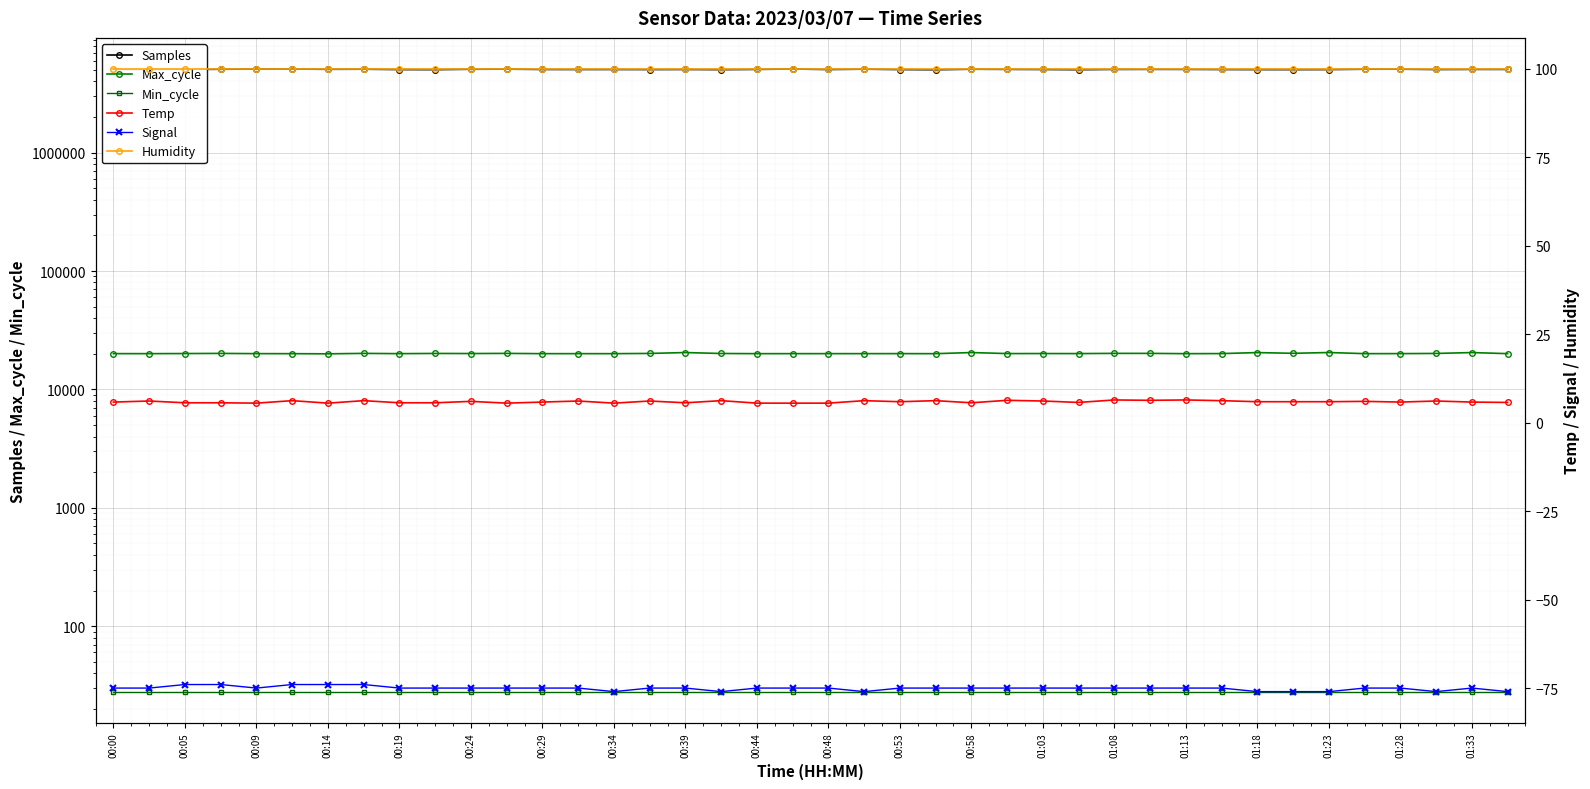

What are all the series names shown in the legend?

Samples, Max_cycle, Min_cycle, Temp, Signal, Humidity